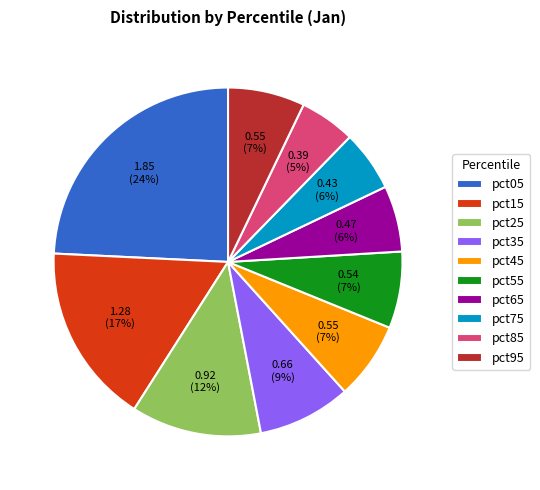

What is the largest slice in the pie chart?

pct05